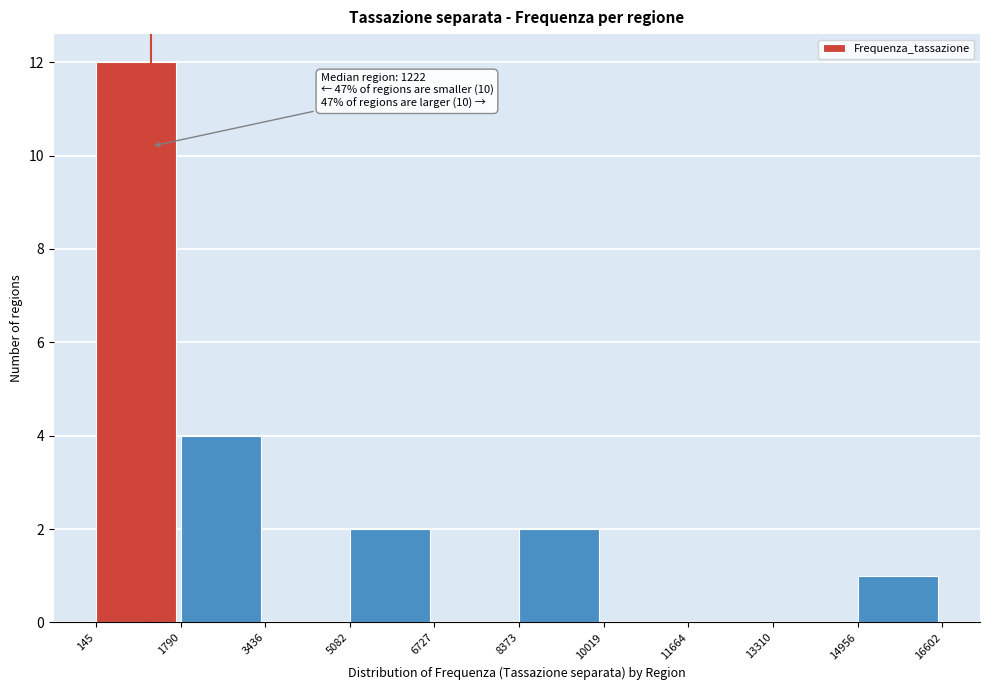

Which range on the x-axis has the tallest bar?

145 to 1790